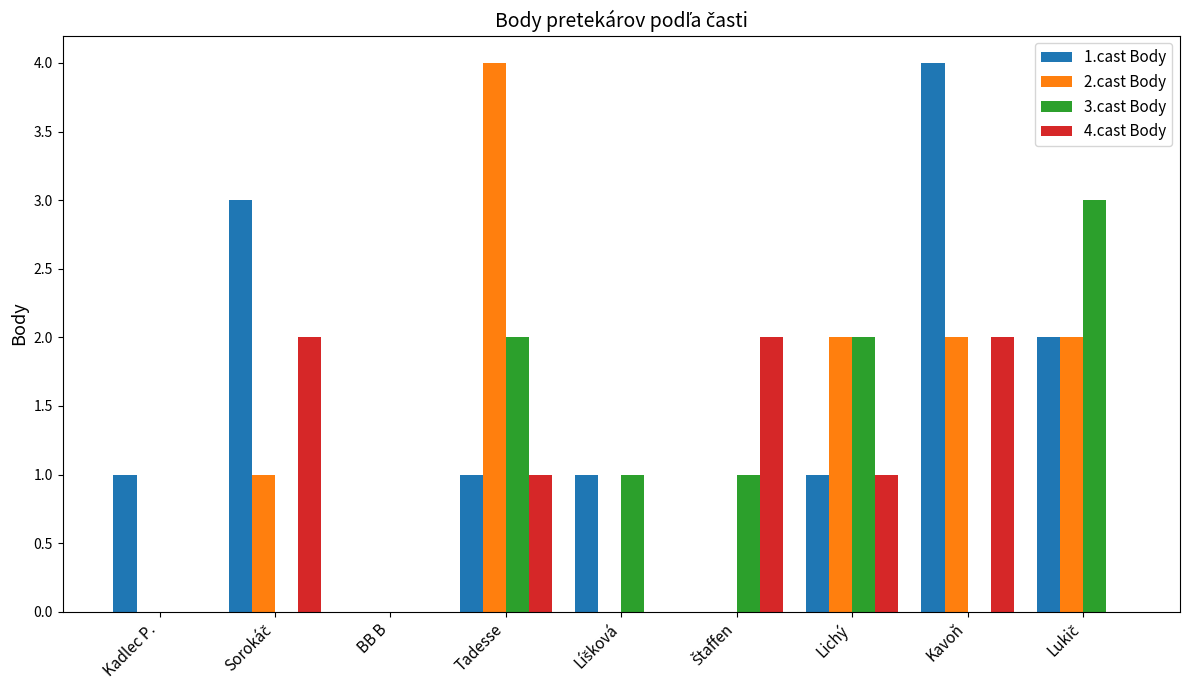

The 2.cast Body series shows 1 at Kadlec P.. True or false?

False